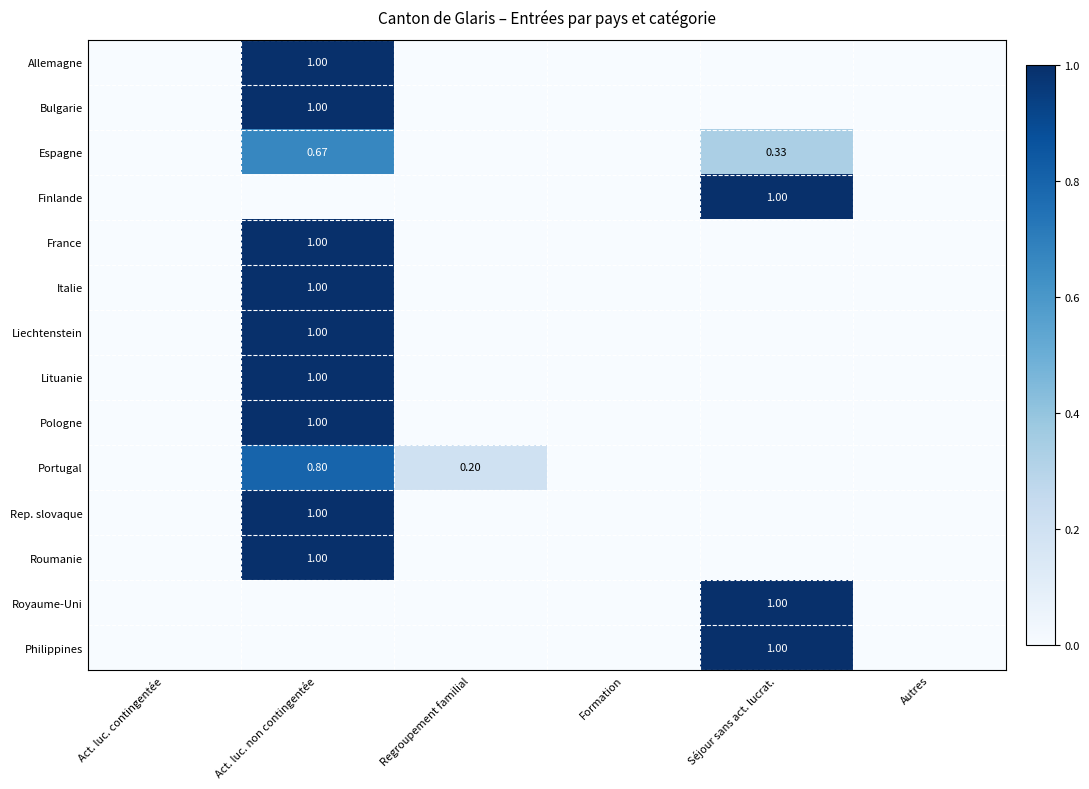

At which category is the sum across all series the highest?

Act. luc. non contingentée